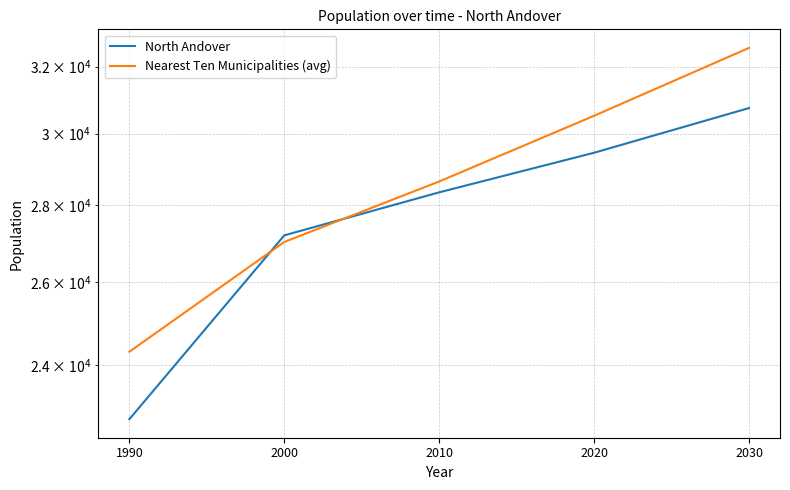

How many series are shown in this chart?

2